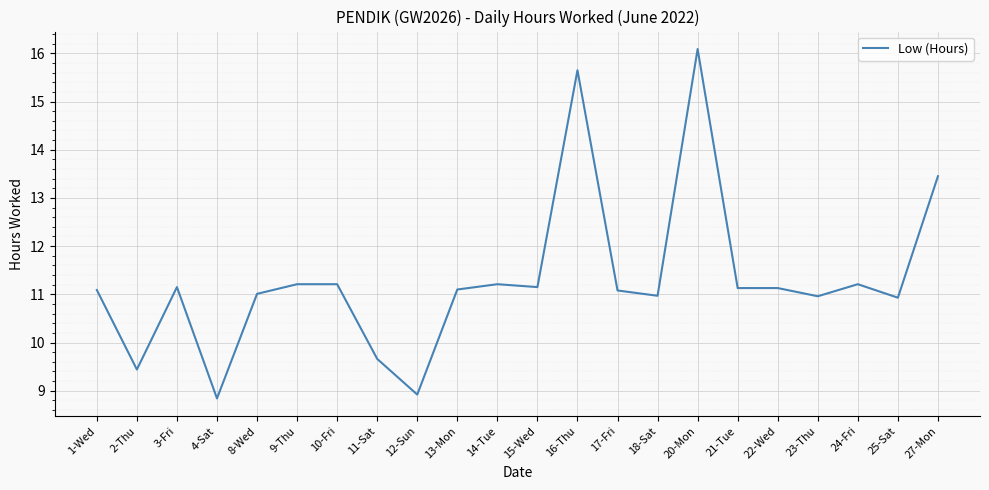

What is the minimum value shown in the chart?

8.8